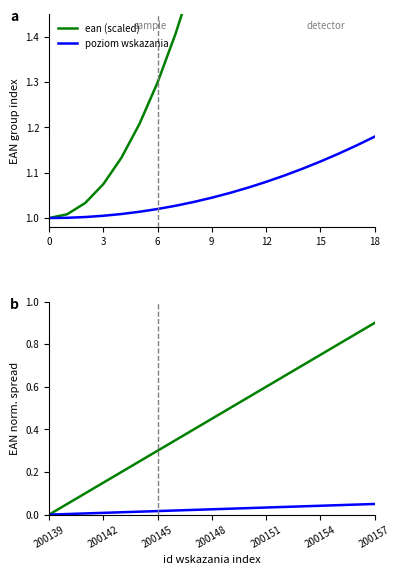

Rank the series at 200157 from highest to lowest value.

ean (scaled), poziom wskazania